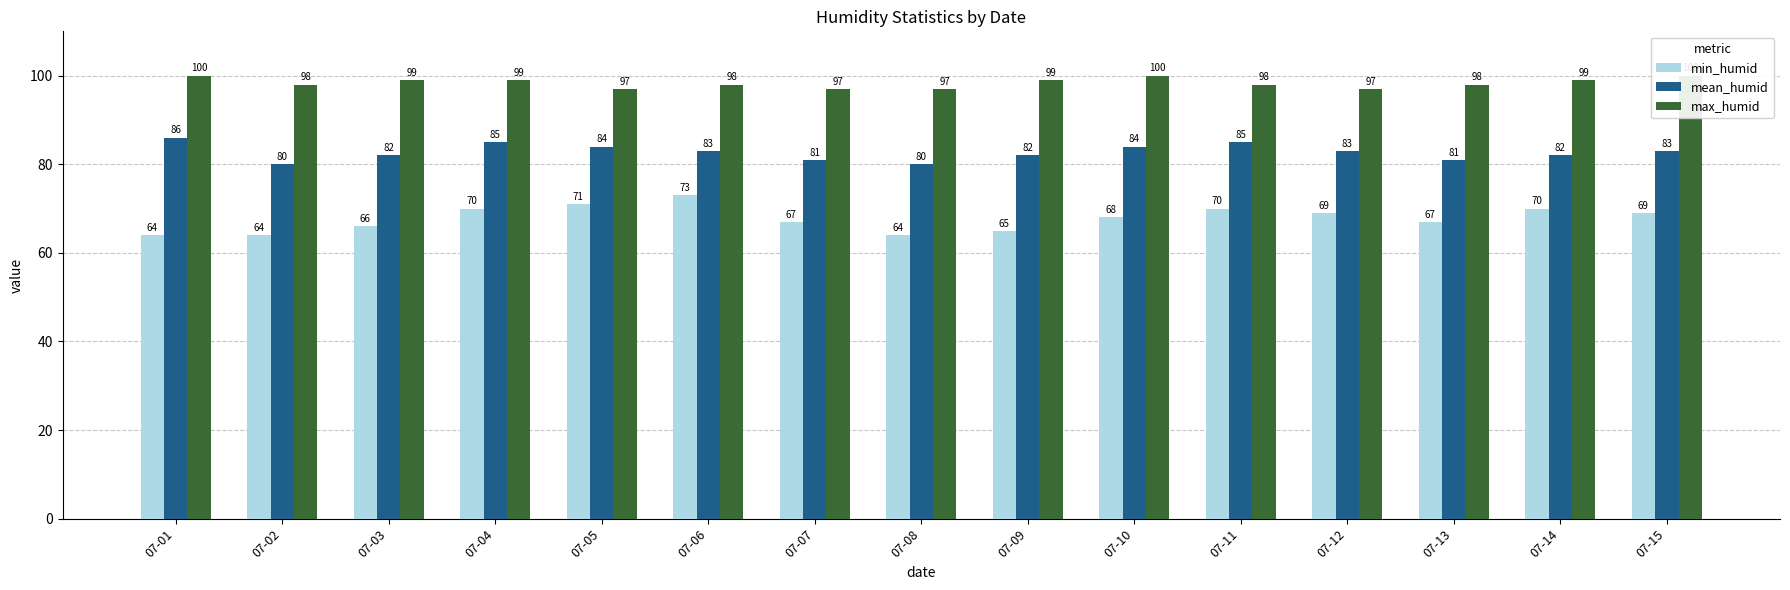

Which series has the widest spread of values?

min_humid